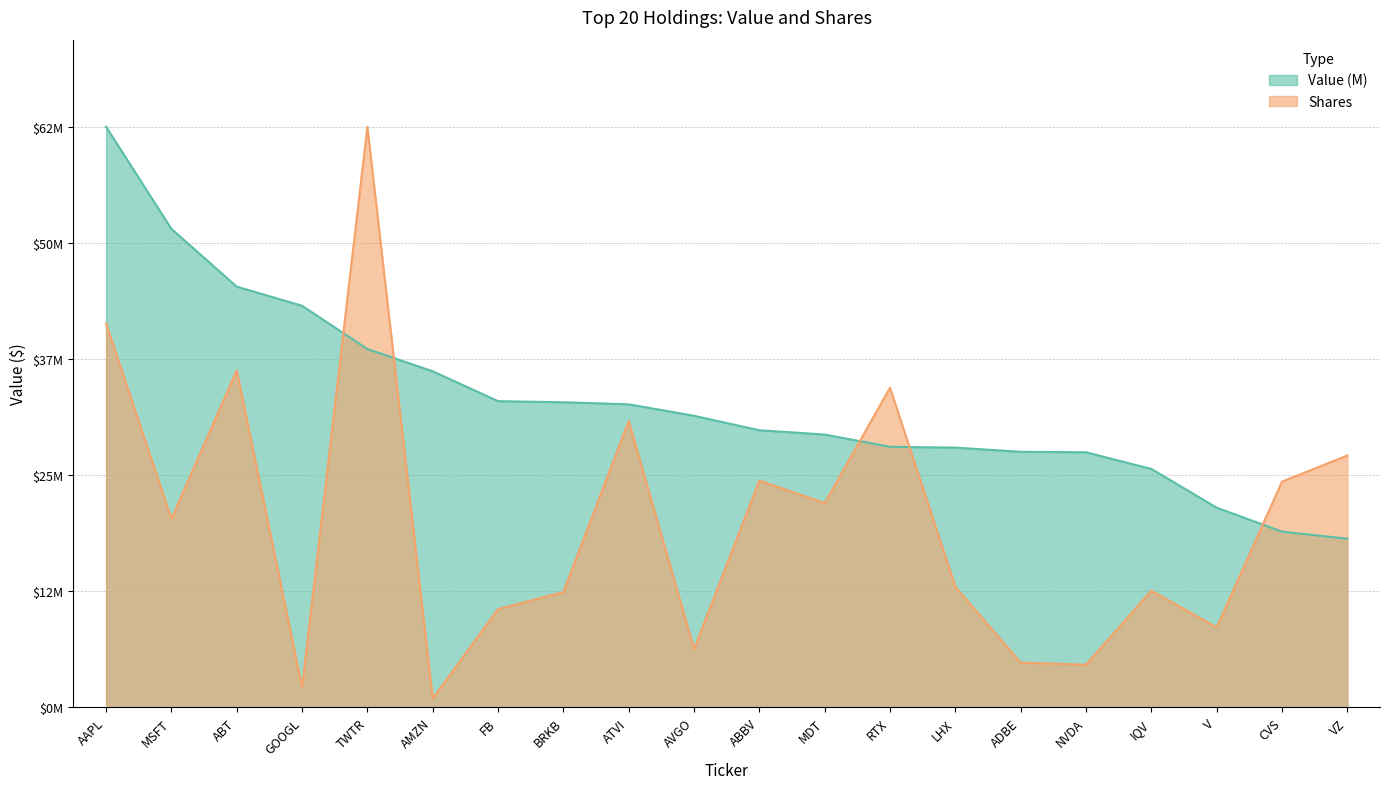

Where is Shares nearest to the value 31490967?

ATVI